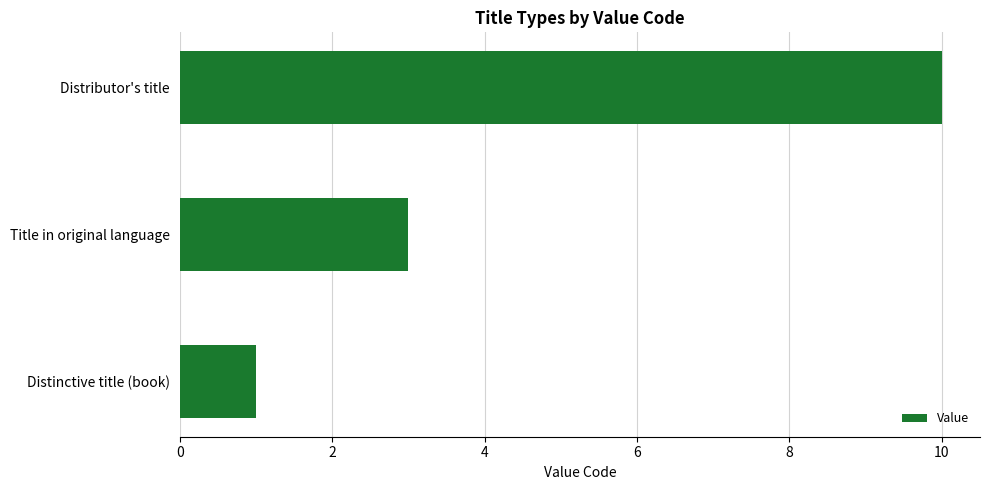

Reading bottom to top, list all the values displayed in this chart.

1	3	10